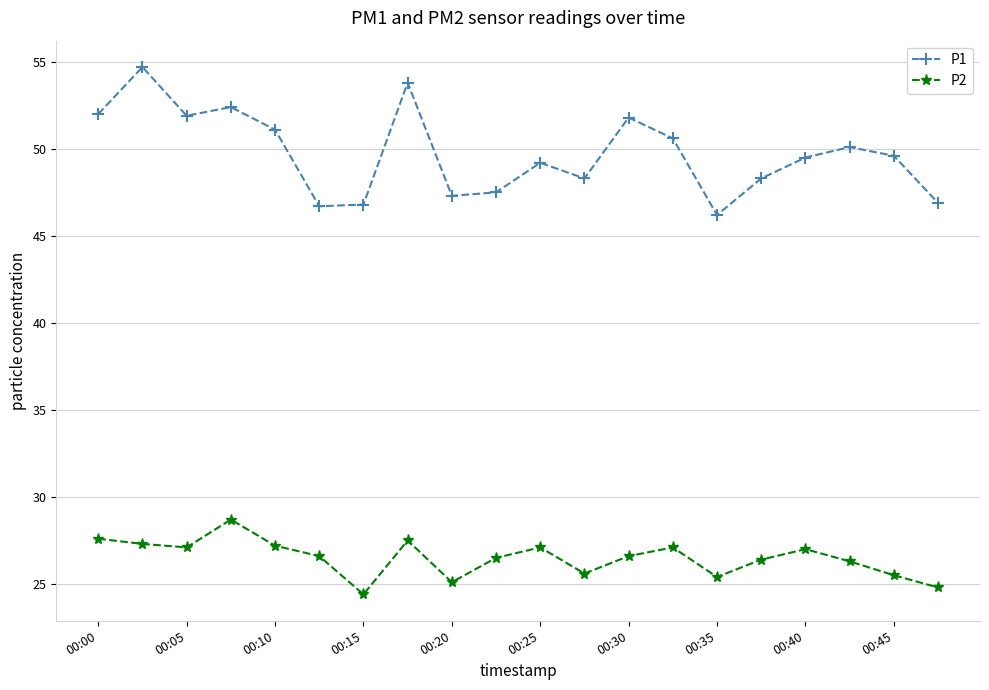

Which series has the widest spread of values?

P1